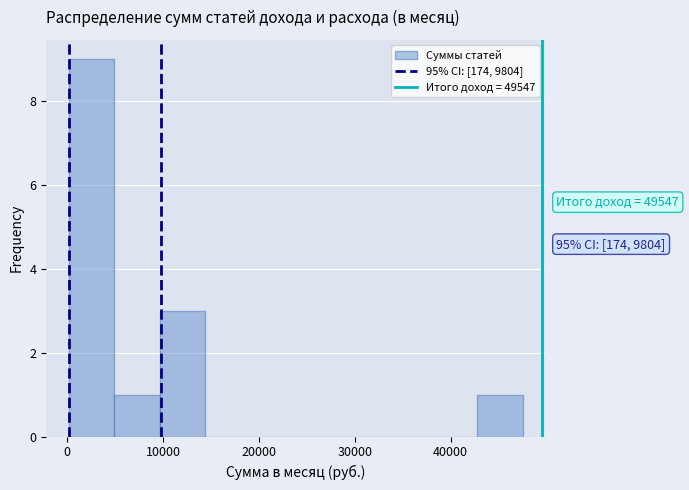

Which range on the x-axis has the tallest bar?

0 to 5000